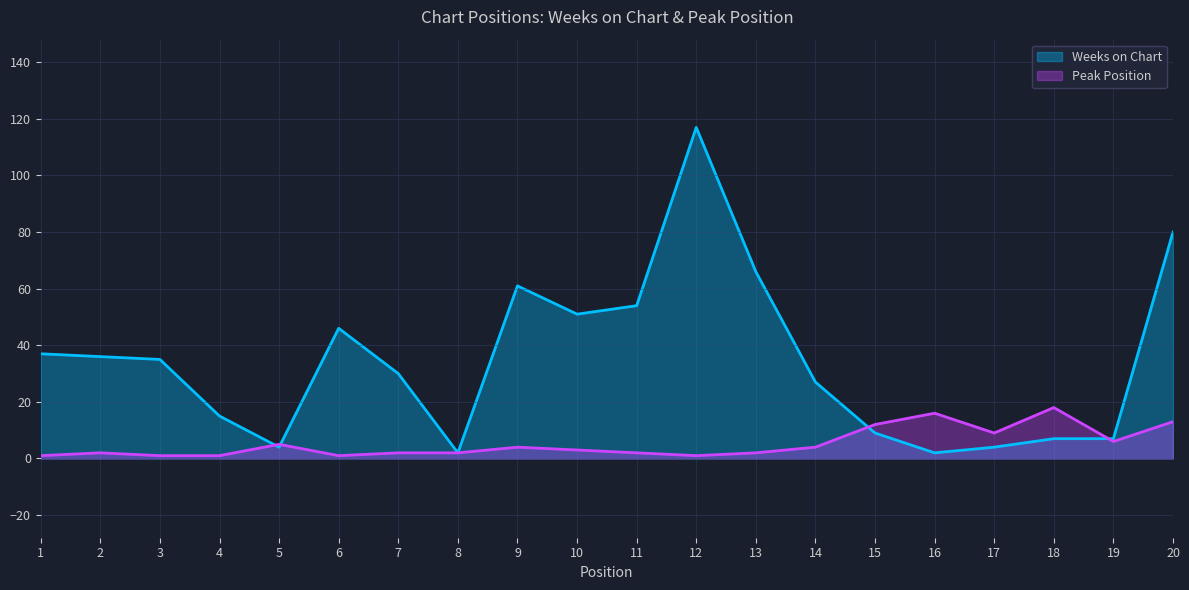

After their last crossing, which series has the higher values: Peak Position or Weeks on Chart?

Weeks on Chart